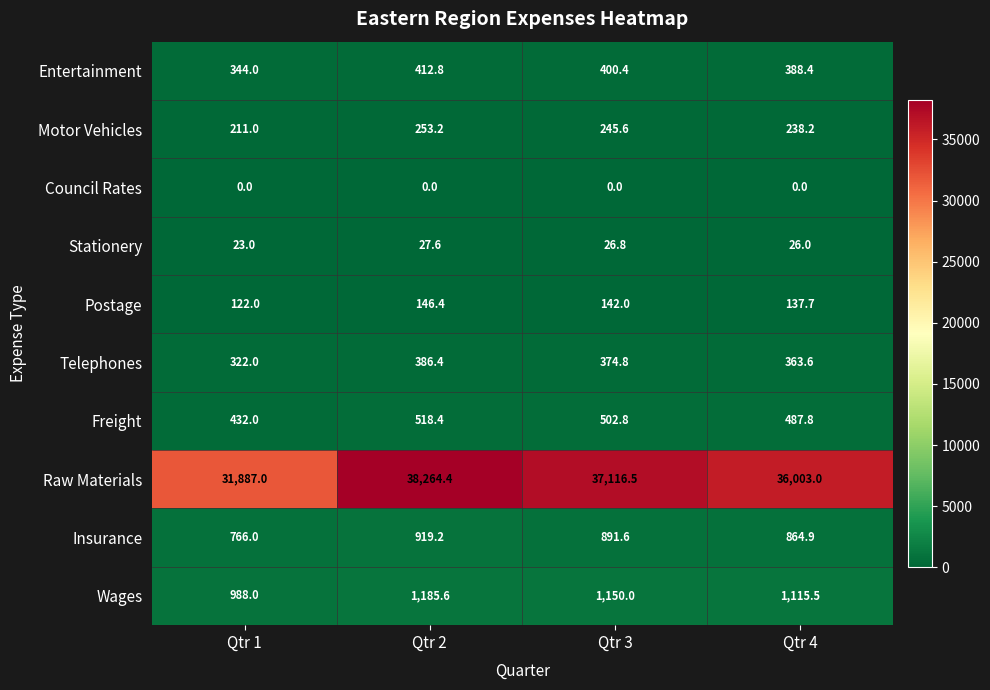

Between Qtr 1 and Qtr 2, which series saw the biggest shift?

Raw Materials